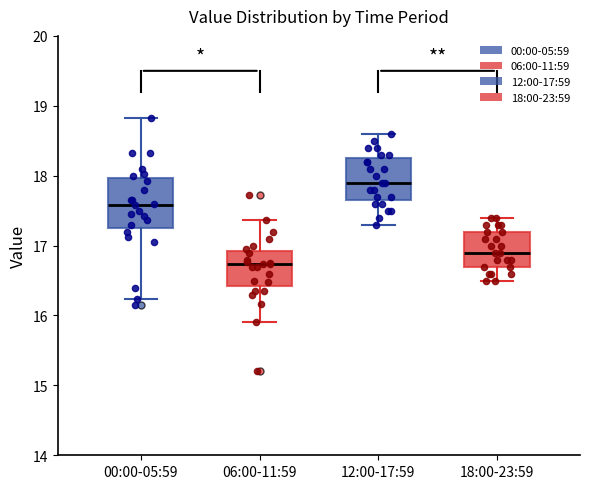

Where does the upper whisker of the box for 12:00-17:59 end on the y-axis? The values are not printed on the chart, so give them approximately, as read against the axis.

18.6